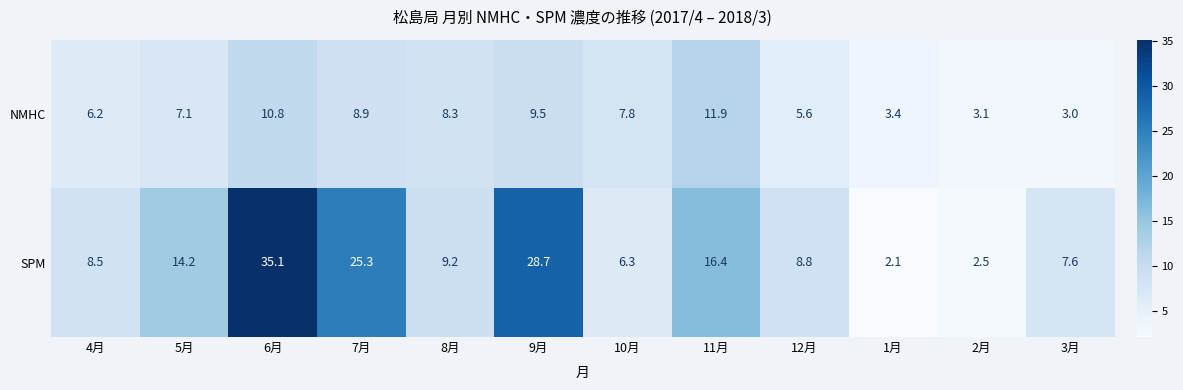

How many categories are shown in the chart?

12